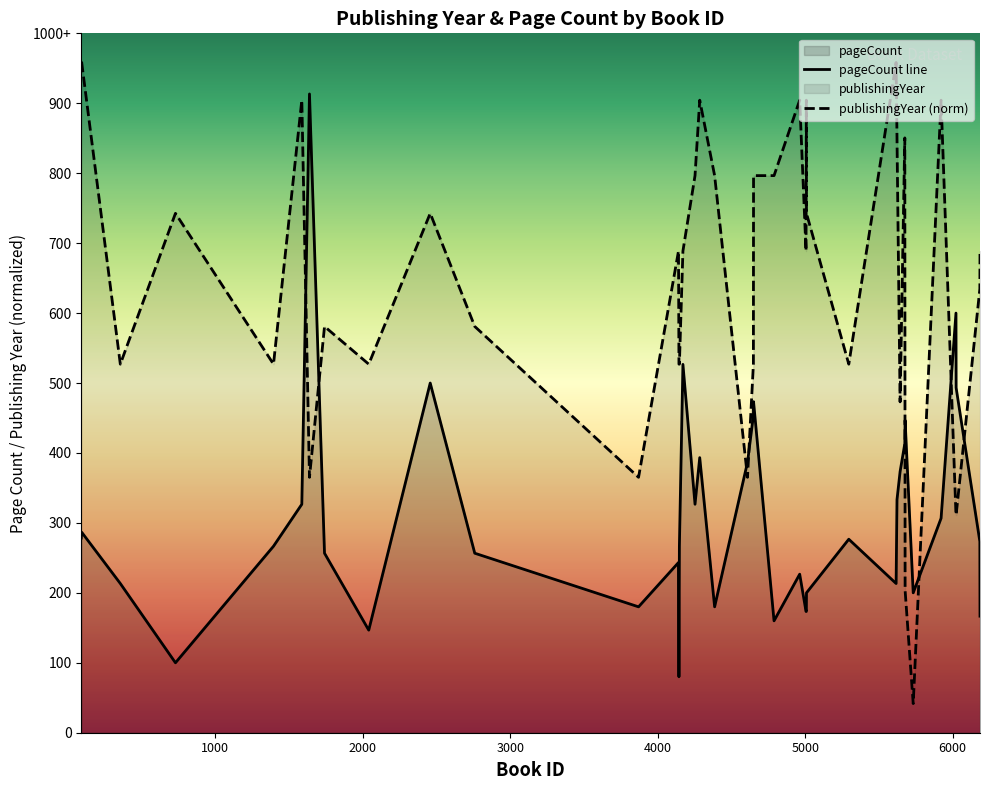

Rank the series by their maximum value, from highest to lowest.

publishingYear (norm), pageCount line